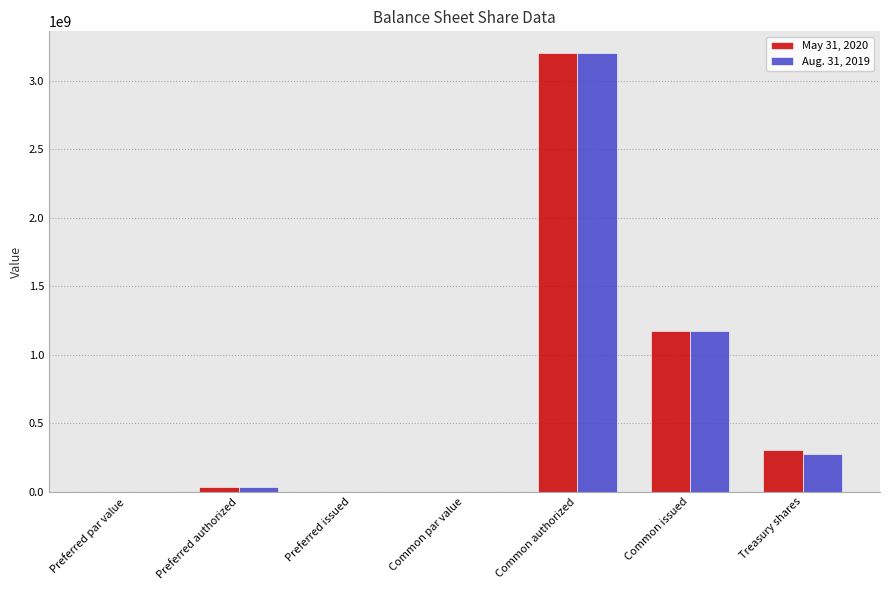

The Aug. 31, 2019 series shows 1526341463.3 at Common authorized. True or false?

False